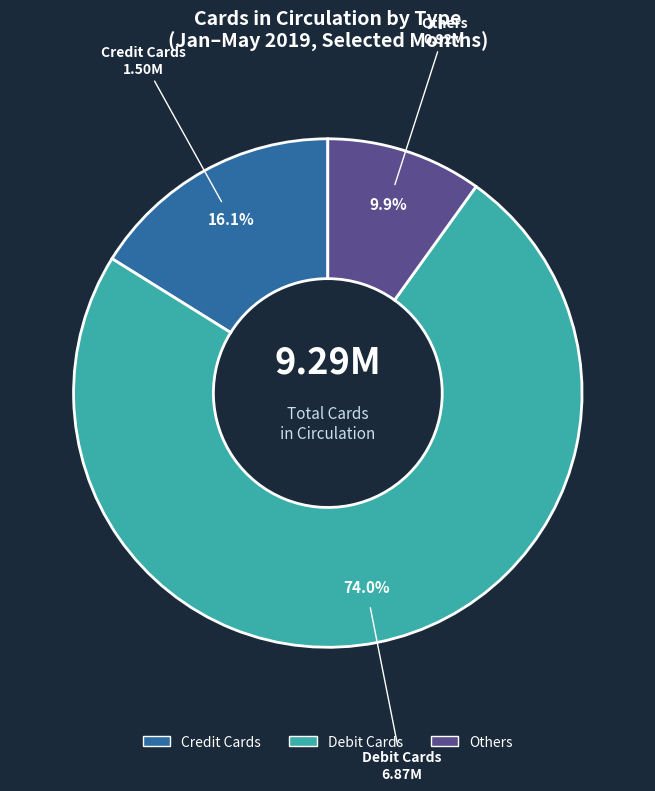

To the nearest percent, what is the average slice percentage?

33%